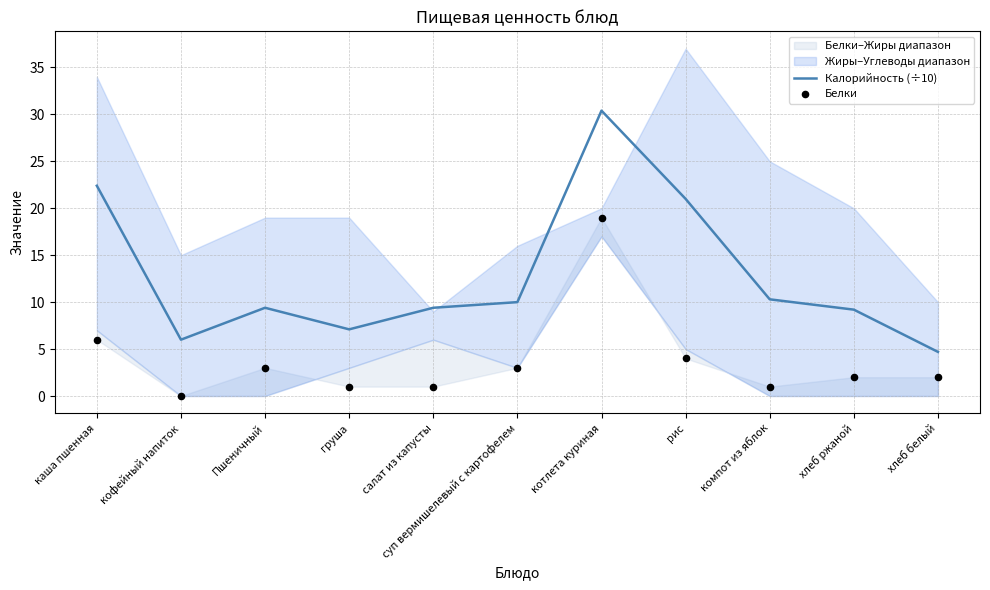

Which series has the largest total across all categories?

Калорийность (÷10)